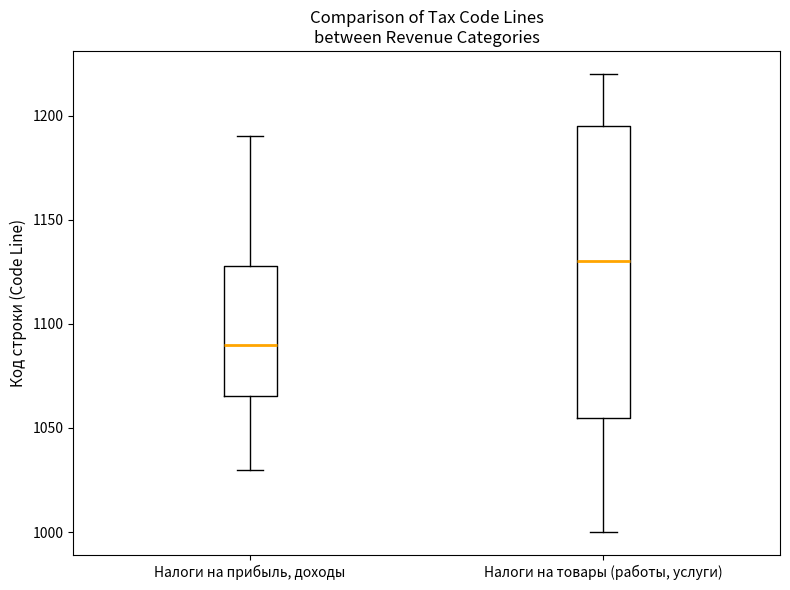

Where is the upper edge of the box for Налоги на прибыль, доходы on the y-axis? The values are not printed on the chart, so give them approximately, as read against the axis.

1130